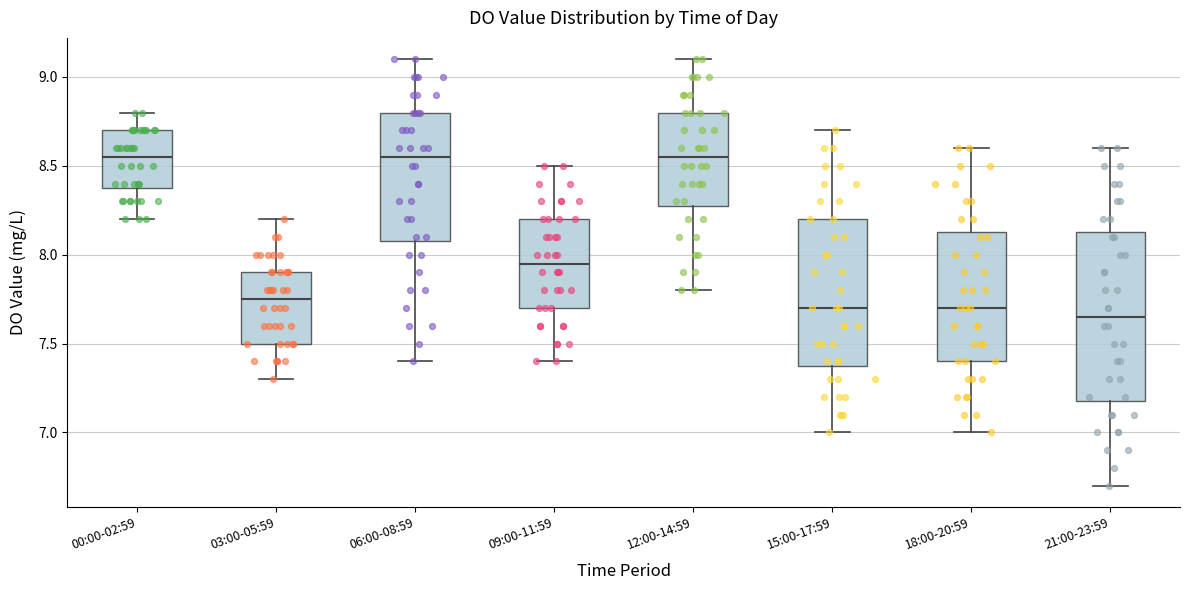

Reading left to right, read every box against the y-axis: the position of its median line, the range the box covers, and the ends of its whiskers. The values are not printed on the chart, so give them approximately, as read against the axis.

00:00-02:59: median 8.55, box 8.40 to 8.70, whiskers 8.20 to 8.80
03:00-05:59: median 7.75, box 7.50 to 7.90, whiskers 7.30 to 8.20
06:00-08:59: median 8.55, box 8.10 to 8.80, whiskers 7.40 to 9.10
09:00-11:59: median 7.95, box 7.70 to 8.20, whiskers 7.40 to 8.50
12:00-14:59: median 8.55, box 8.30 to 8.80, whiskers 7.80 to 9.10
15:00-17:59: median 7.70, box 7.40 to 8.20, whiskers 7.00 to 8.70
18:00-20:59: median 7.70, box 7.40 to 8.15, whiskers 7.00 to 8.60
21:00-23:59: median 7.65, box 7.20 to 8.15, whiskers 6.70 to 8.60